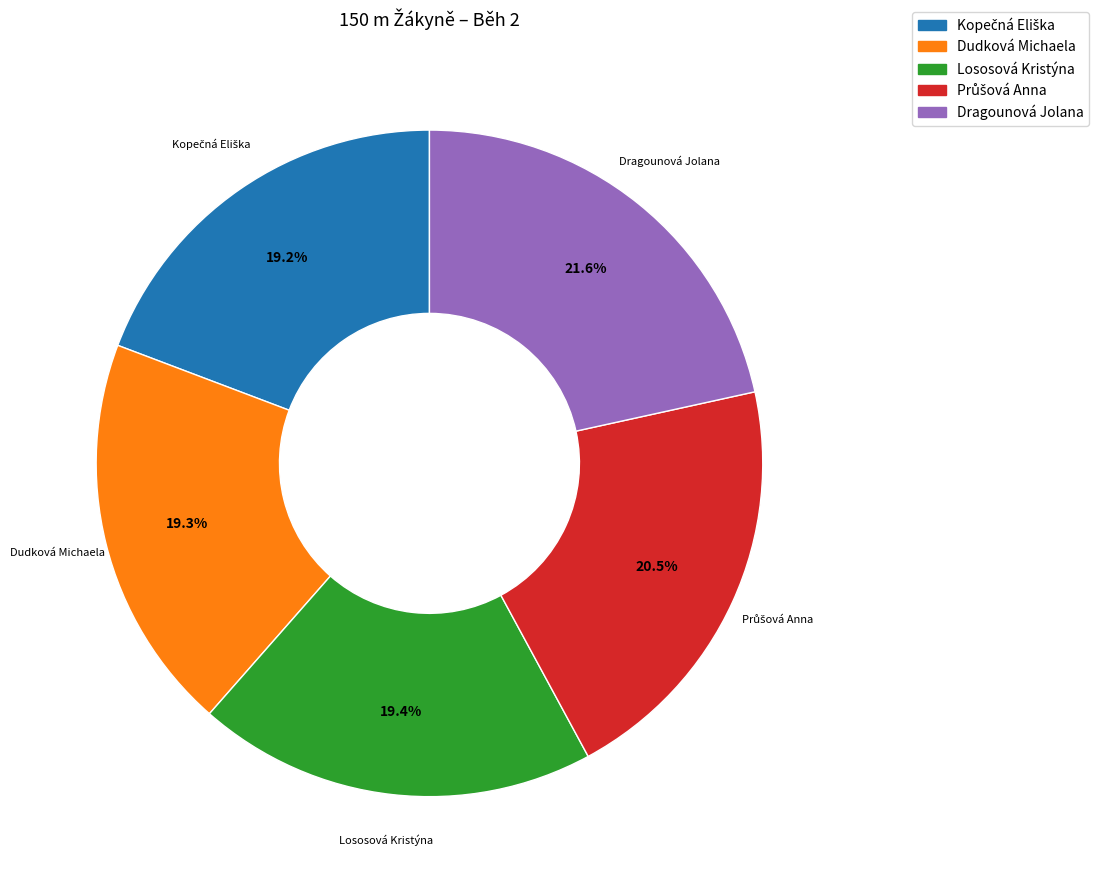

To the nearest percent, what portion does Lososová Kristýna represent?

19%